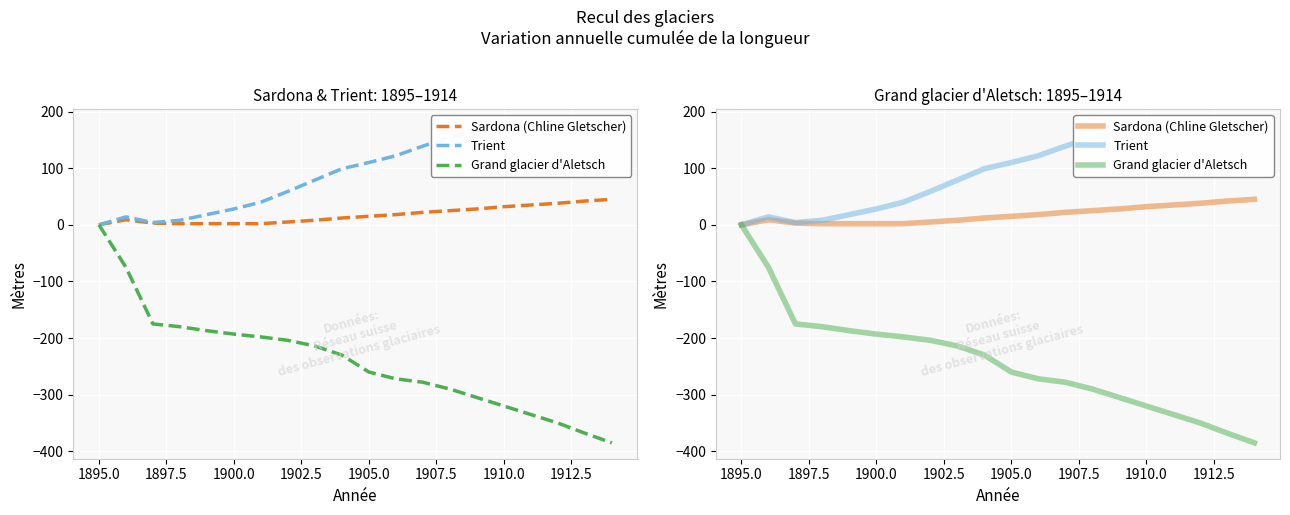

At how many categories does at least one series exceed -84?

20